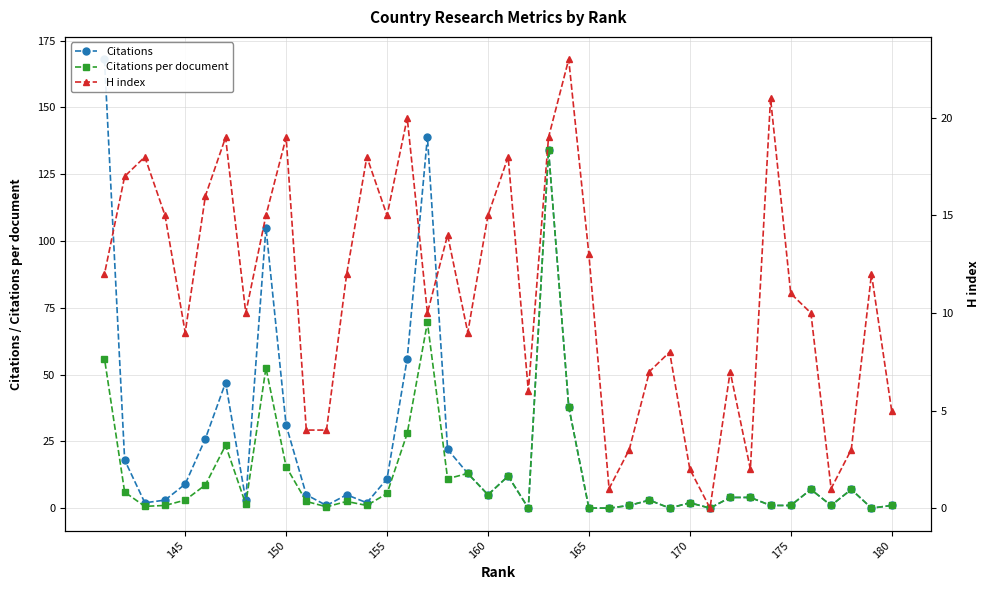

What is the maximum value shown in the chart?

168.0